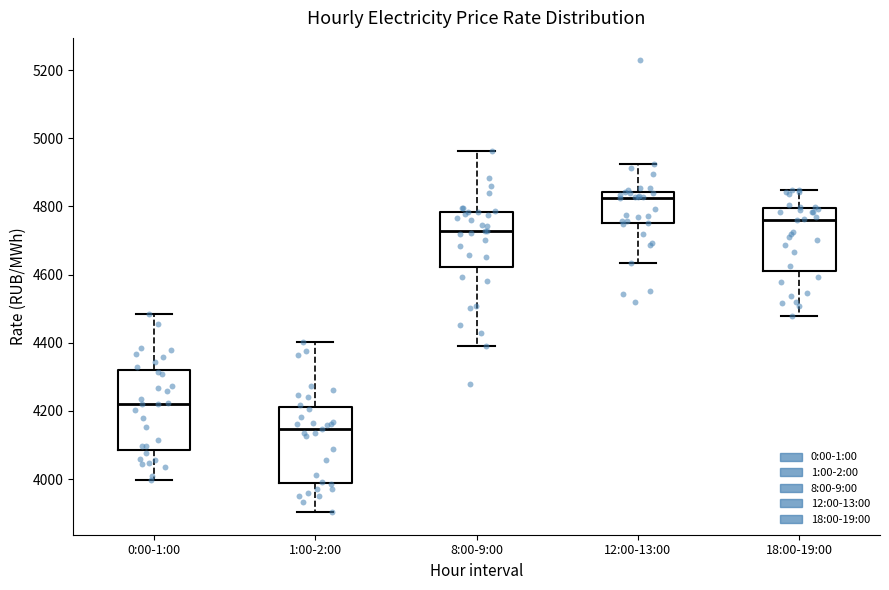

Where does the lower whisker of the box for 12:00-13:00 end on the y-axis? The values are not printed on the chart, so give them approximately, as read against the axis.

4640